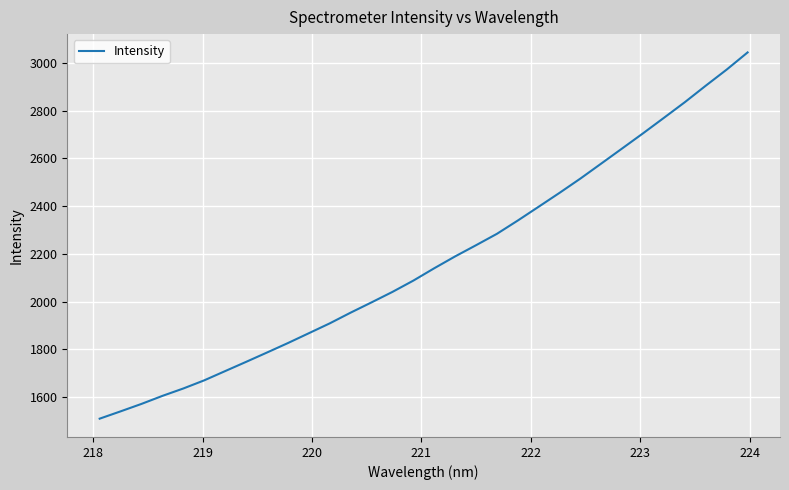

What is the difference between the maximum and minimum values?

1533.6